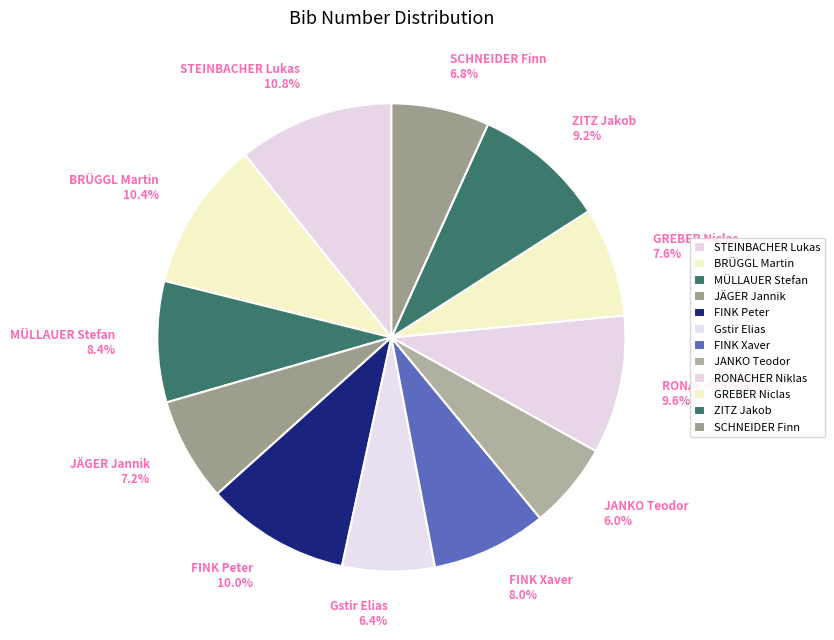

Is it true that JANKO Teodor is 1% of the pie?

False